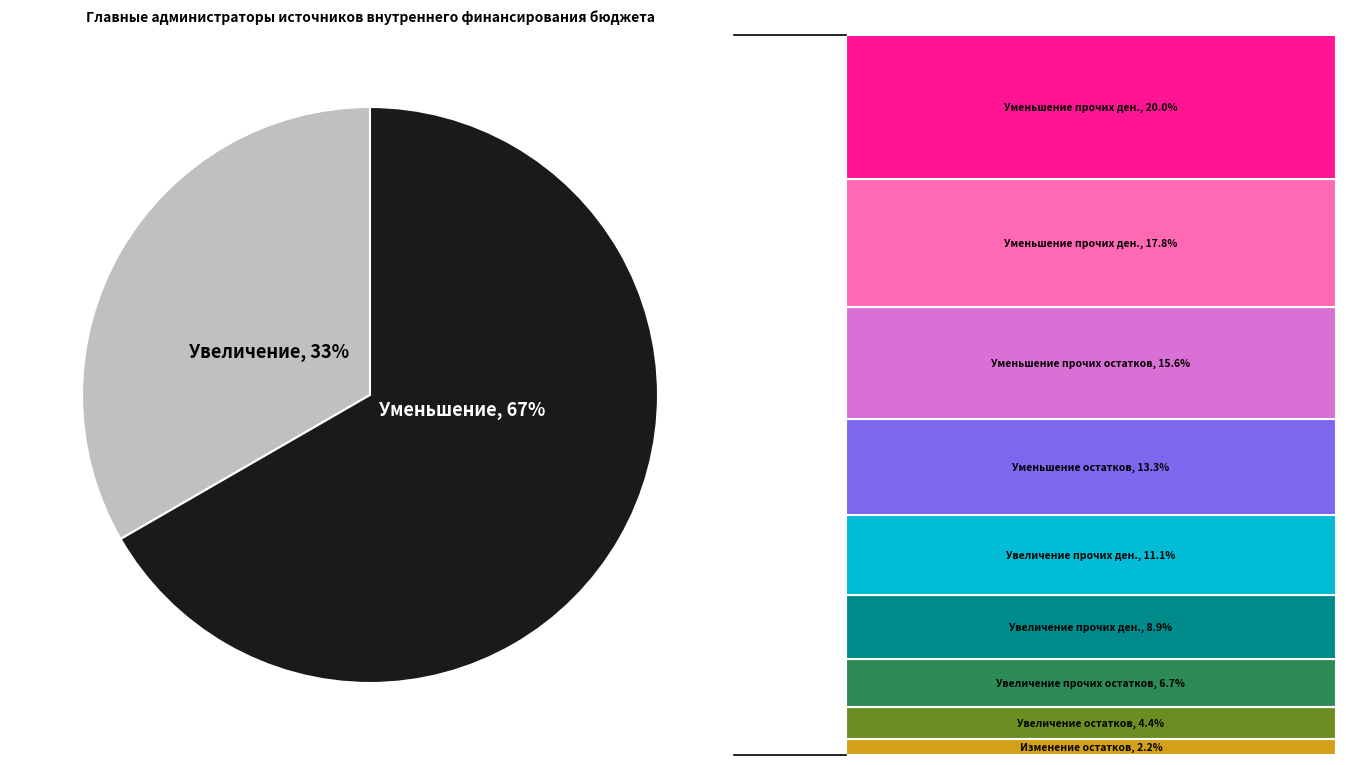

To the nearest percent, what is the average slice percentage?

50%